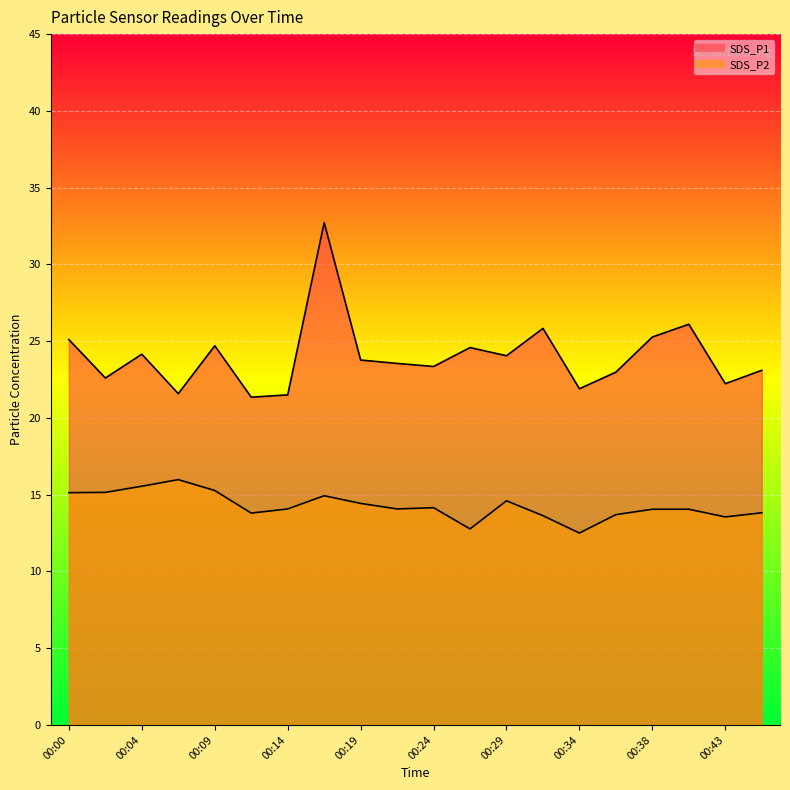

The SDS_P1 series shows 23.1 at 00:46. True or false?

True